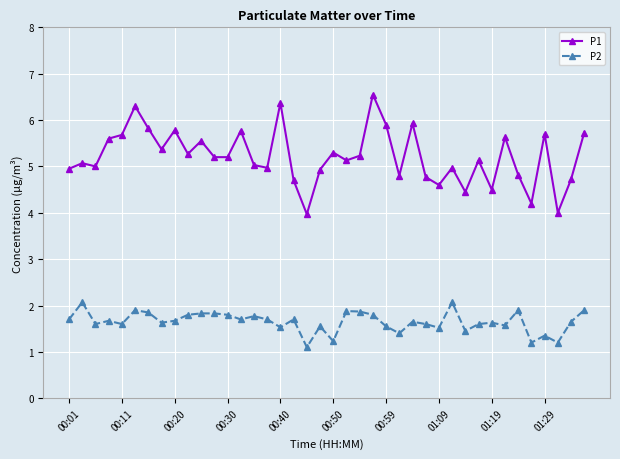

What is the sum of all P2 values?

66.0